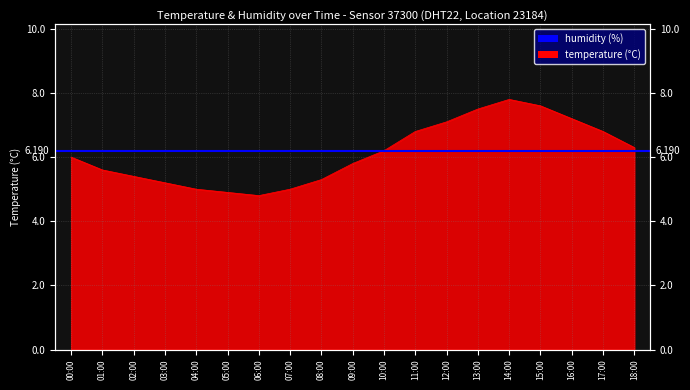

At which label does the data first exceed 6?

10:00